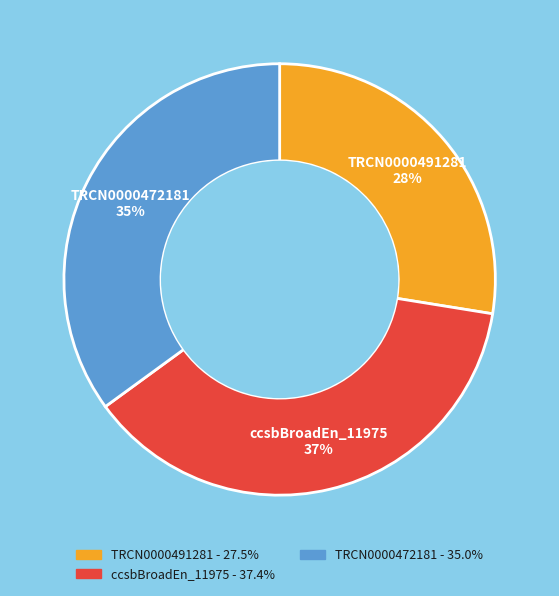

To the nearest percent, what is the average slice percentage?

33%